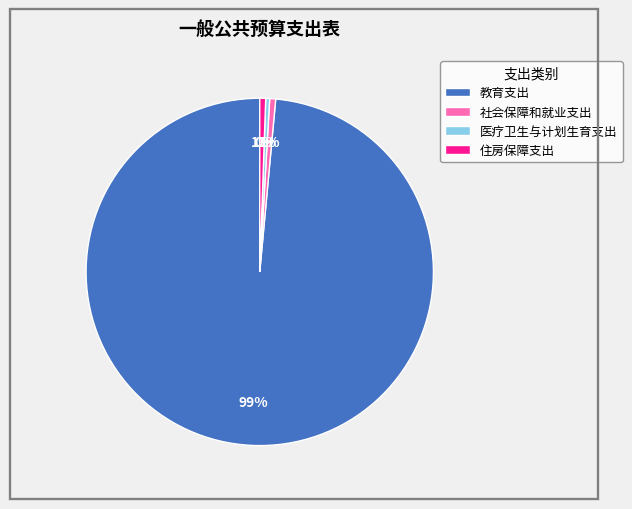

The 医疗卫生与计划生育支出 slice represents 0% of the pie. True or false?

True